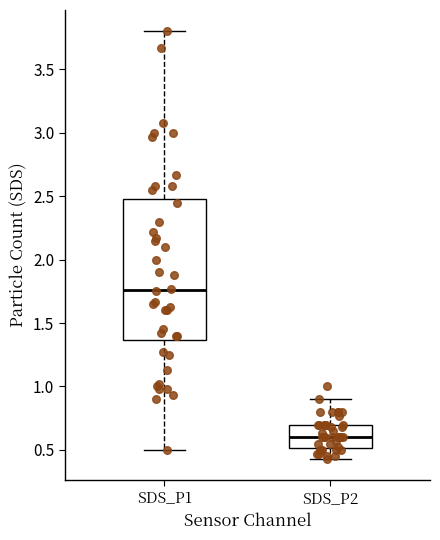

Reading left to right, read every box against the y-axis: the position of its median line, the range the box covers, and the ends of its whiskers. The values are not printed on the chart, so give them approximately, as read against the axis.

SDS_P1: median 1.75, box 1.35 to 2.50, whiskers 0.50 to 3.80
SDS_P2: median 0.60, box 0.50 to 0.70, whiskers 0.45 to 0.90